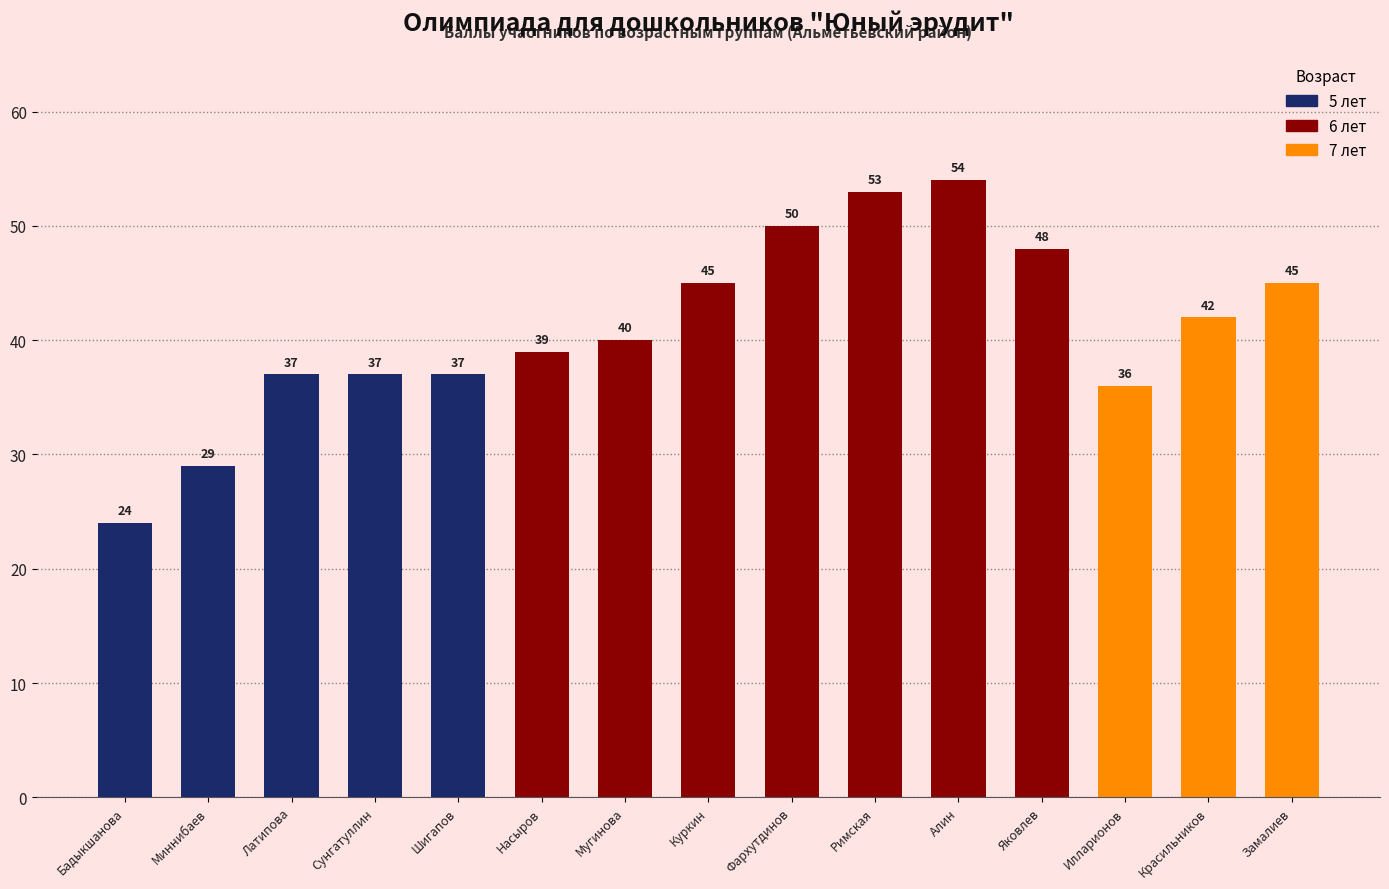

Between Фархутдинов and Мугинова, which is larger?

Фархутдинов